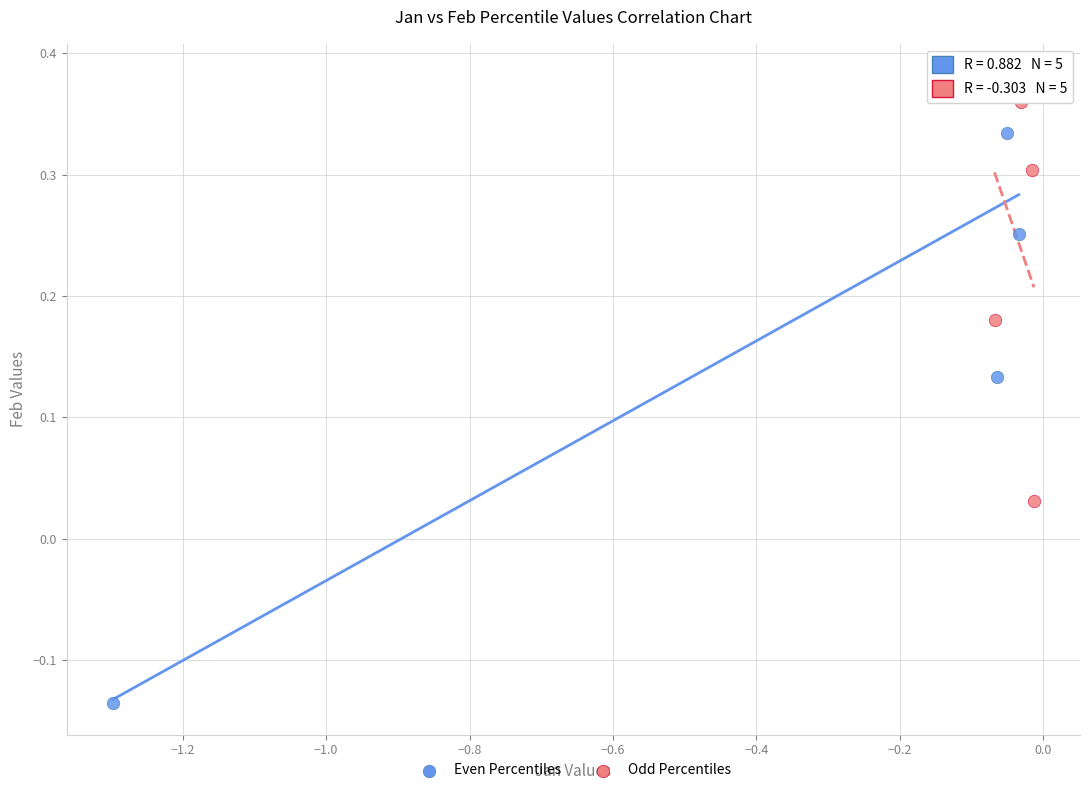

Which series reaches the minimum Y coordinate?

Even Percentiles